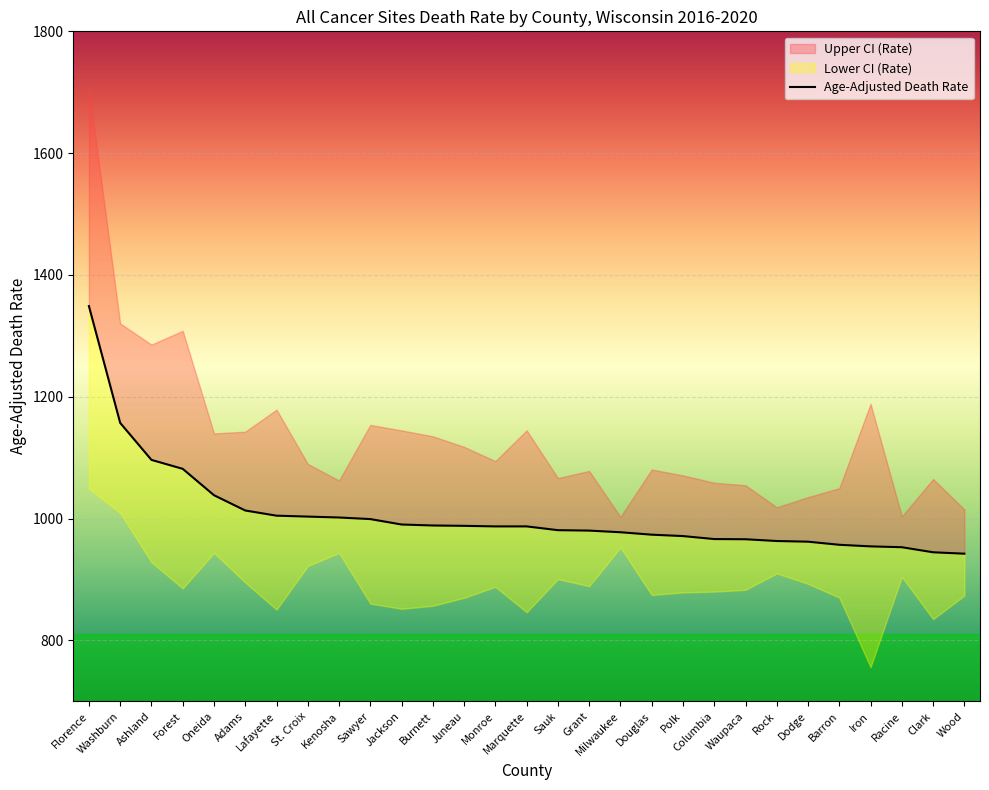

Which label corresponds to the largest value in the chart?

Florence